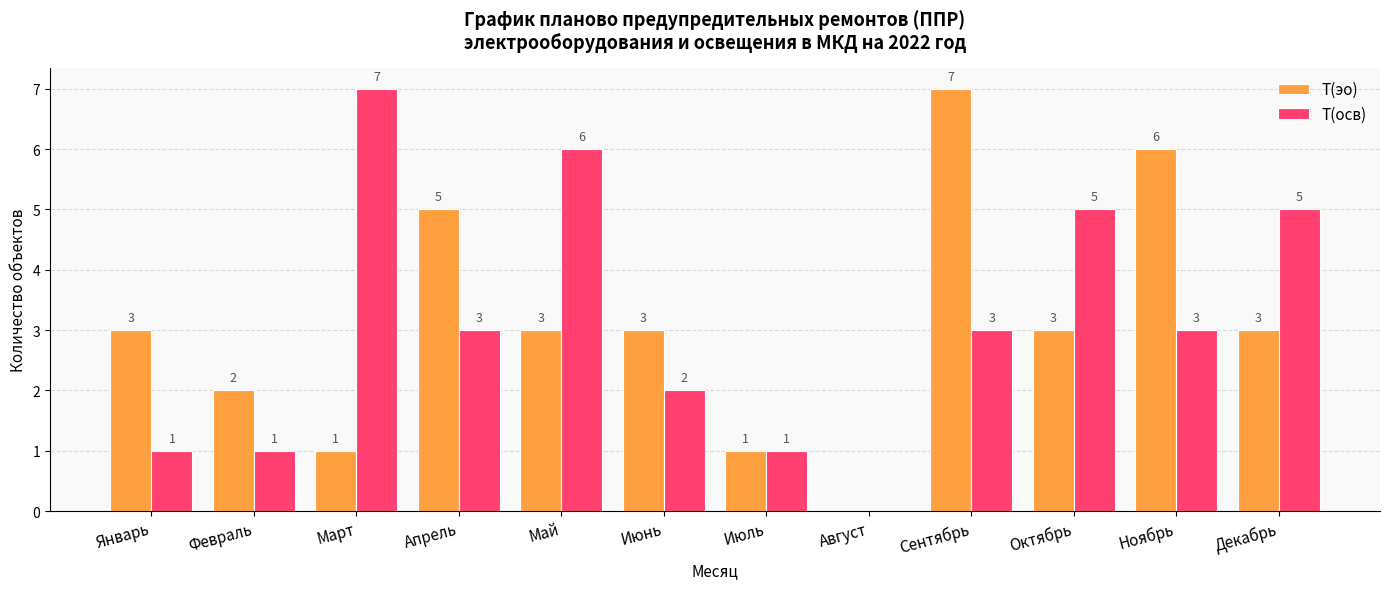

What is the sum of the Т(эо) values at Сентябрь and Июль?

8